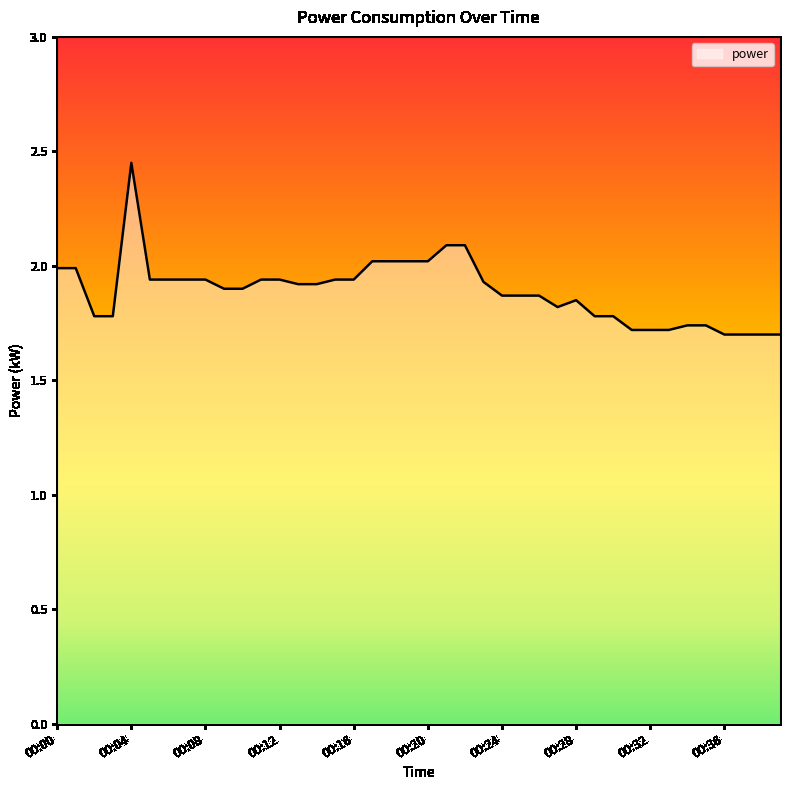

How many lines are shown in the chart?

1